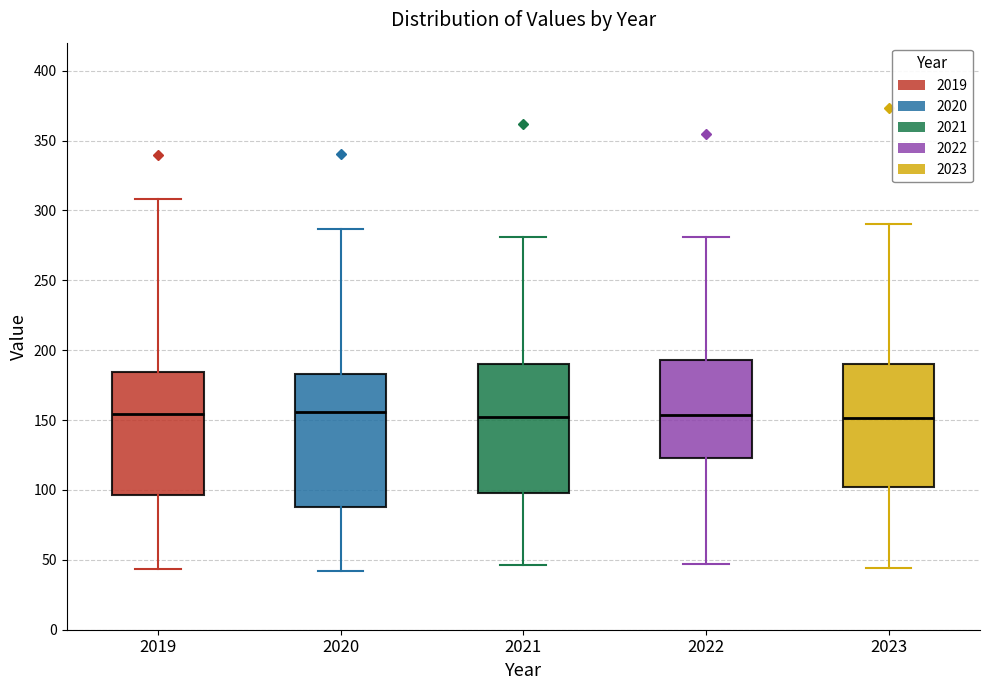

Where is the upper edge of the box at x = 2021 on the y-axis? The values are not printed on the chart, so give them approximately, as read against the axis.

190